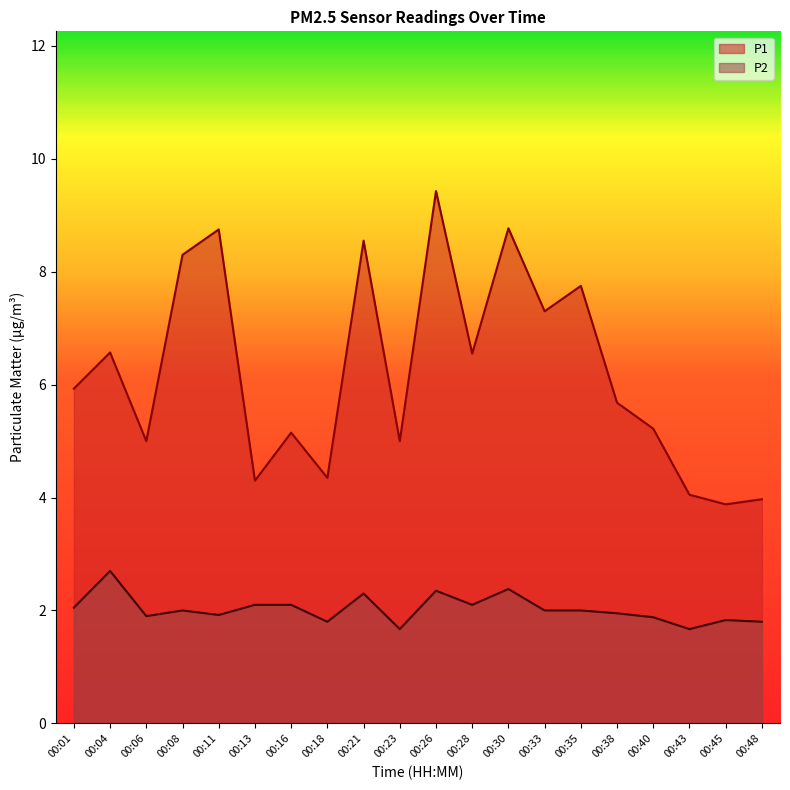

Where is the first local maximum for P1?

00:04